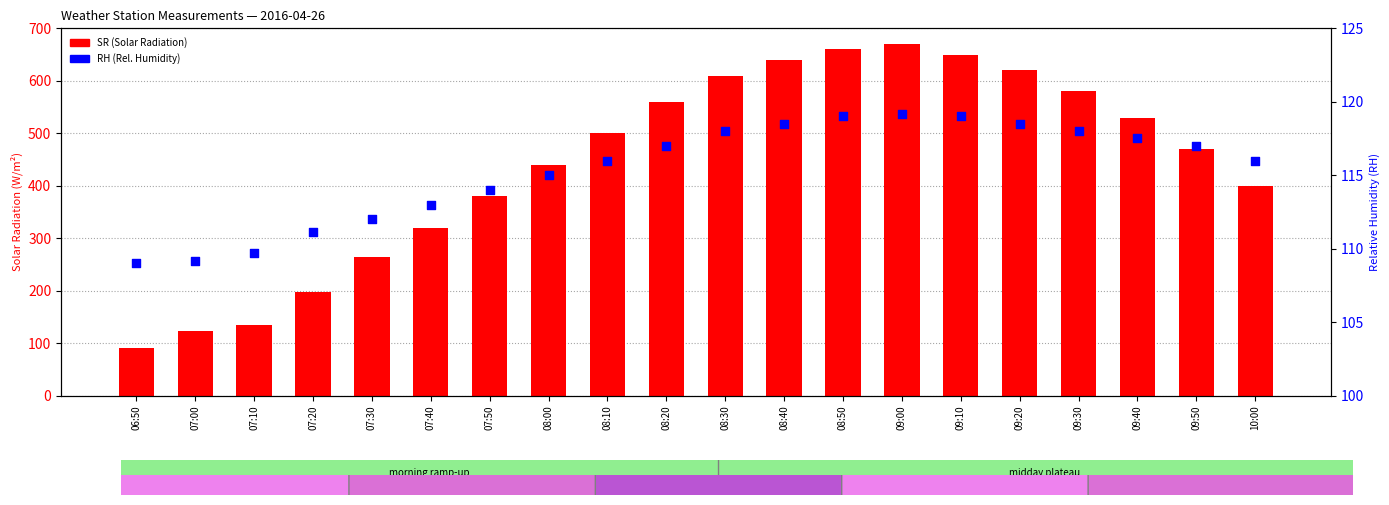

At which category is the sum across all series the highest?

09:00